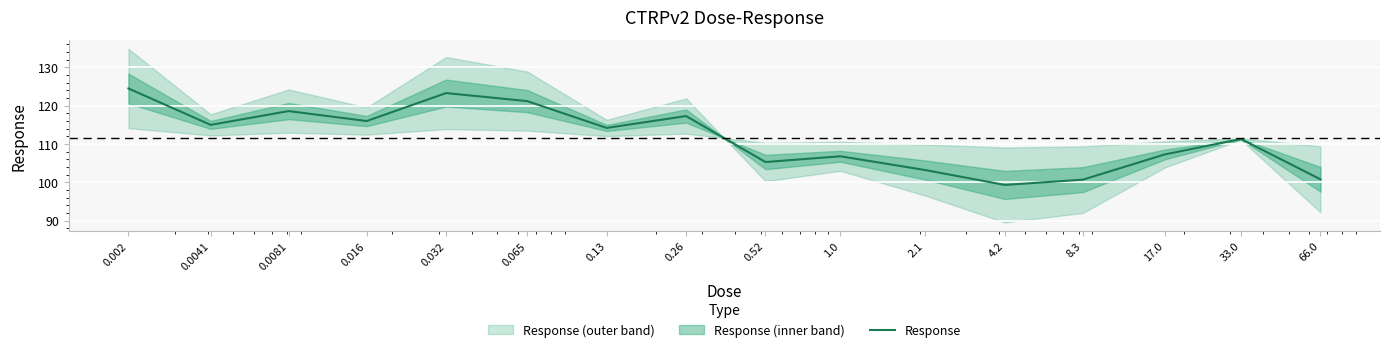

Is it true that the value at 4.2 is 138.9?

False